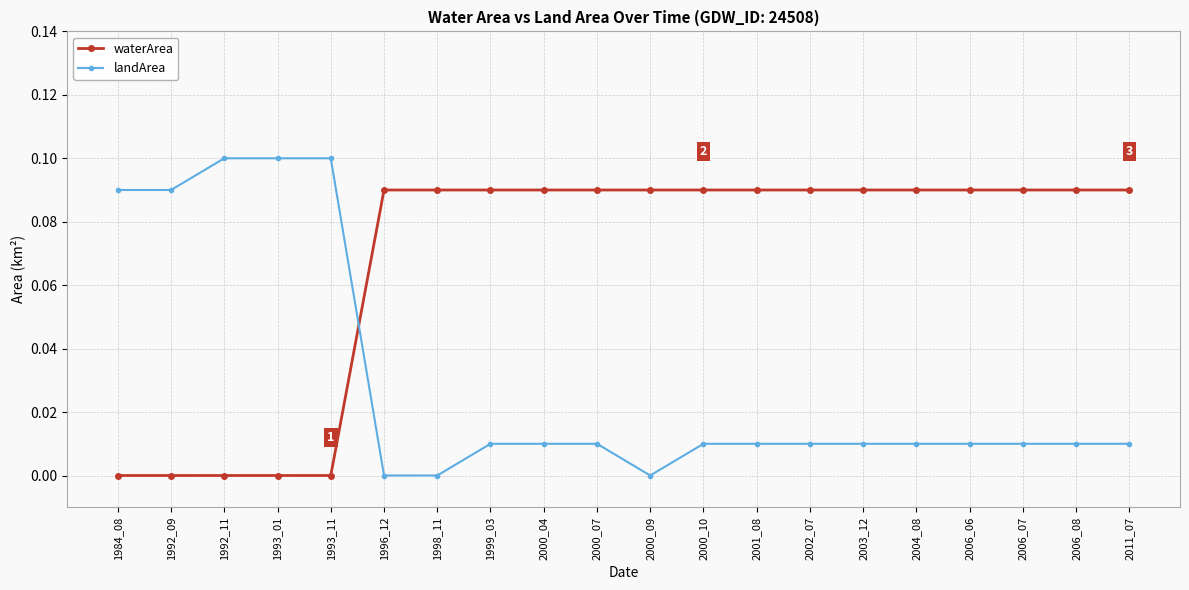

Count the number of categories in the chart.

20